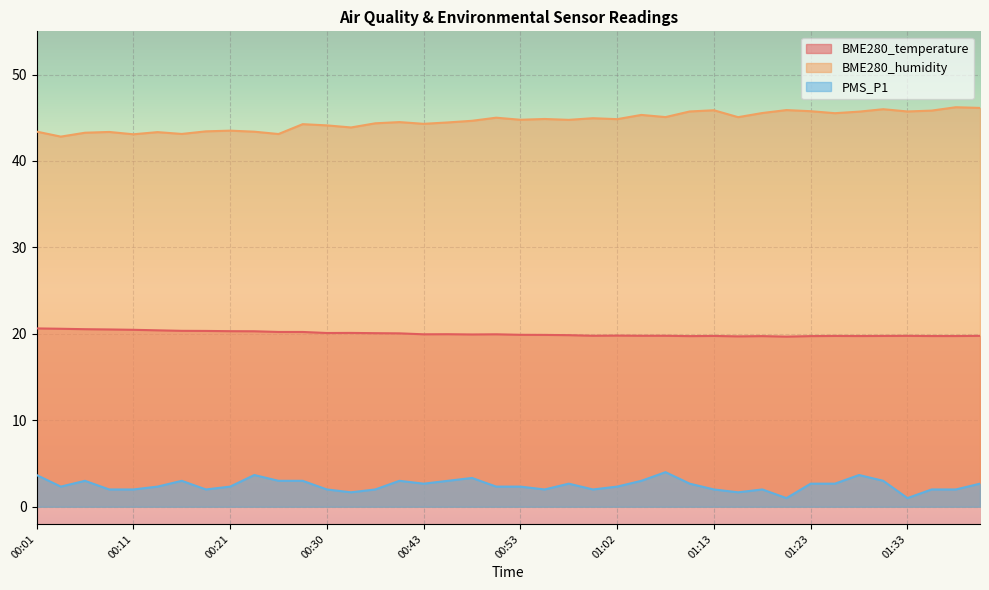

True or false: PMS_P1 and BME280_temperature cross at least once.

False